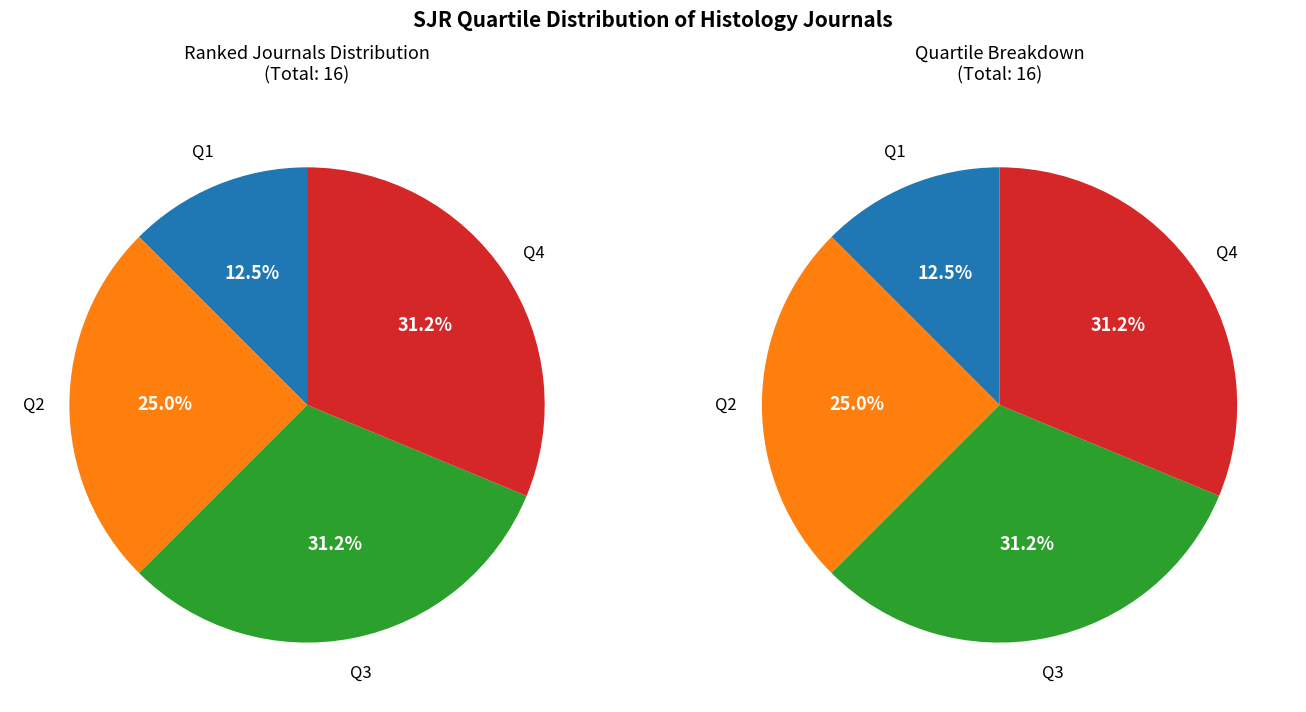

Approximately how many times larger is the value at Q1 compared to Q4?

0.4